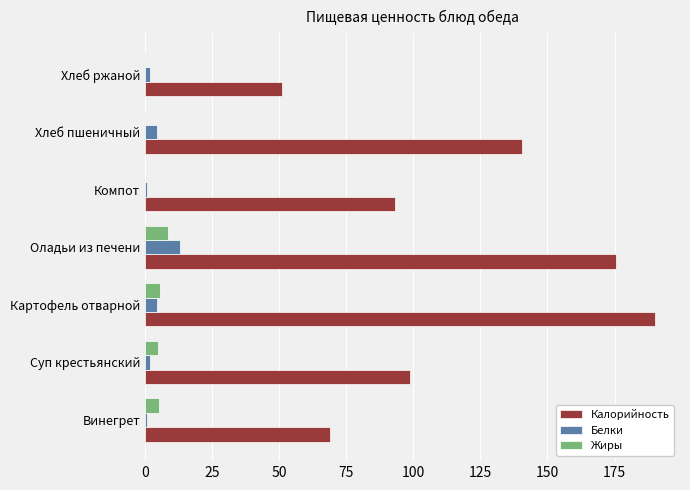

How many categories are shown in the chart?

7